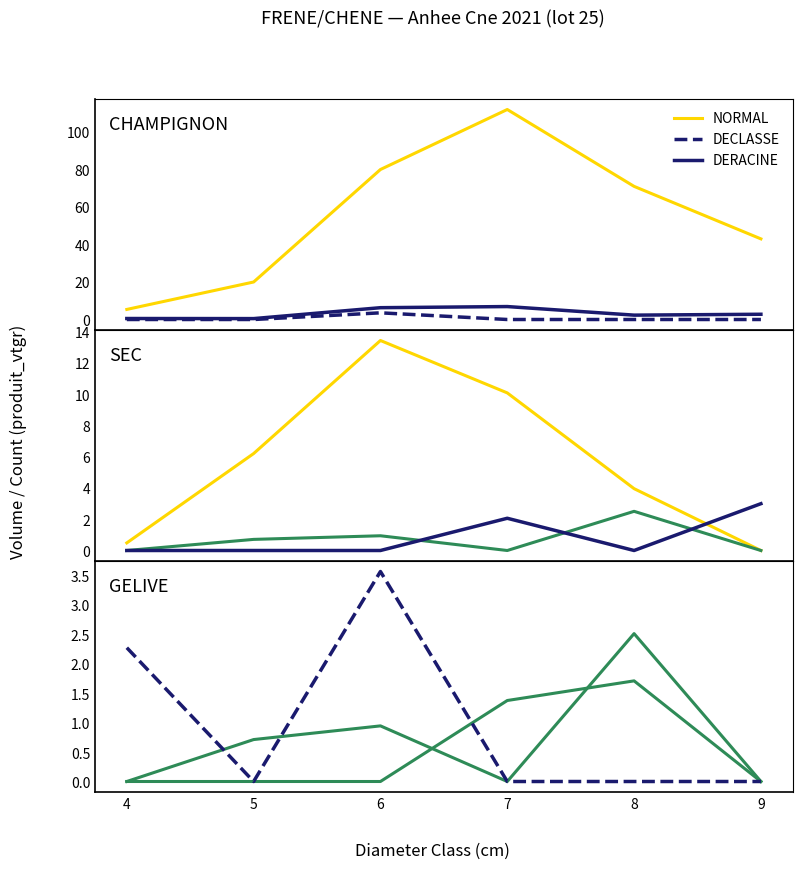

Which category has the highest value in the DECLASSE series?

8